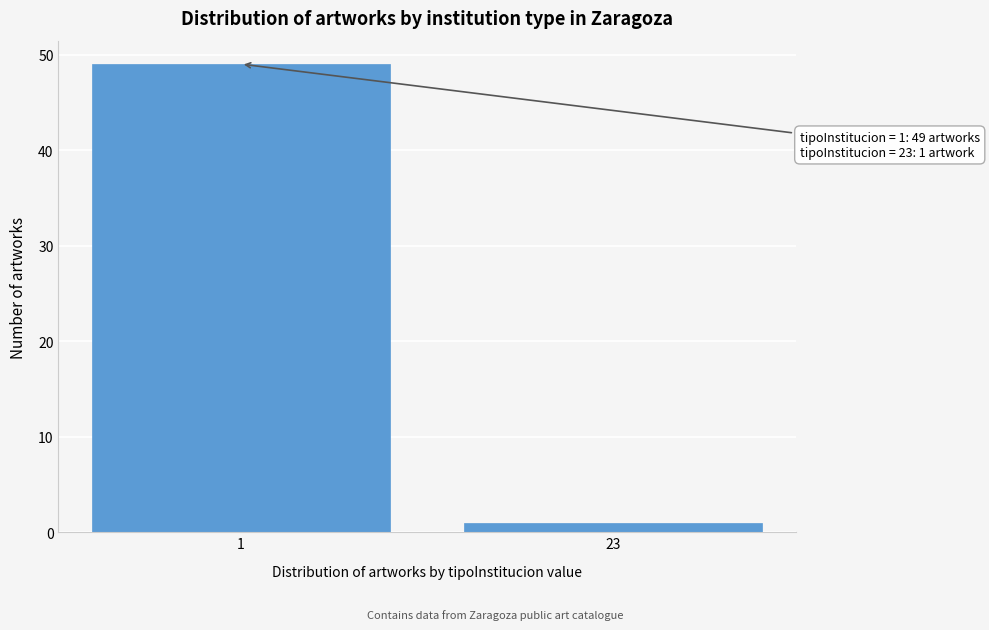

Reading left to right, what are all the values shown in this chart?

49	1